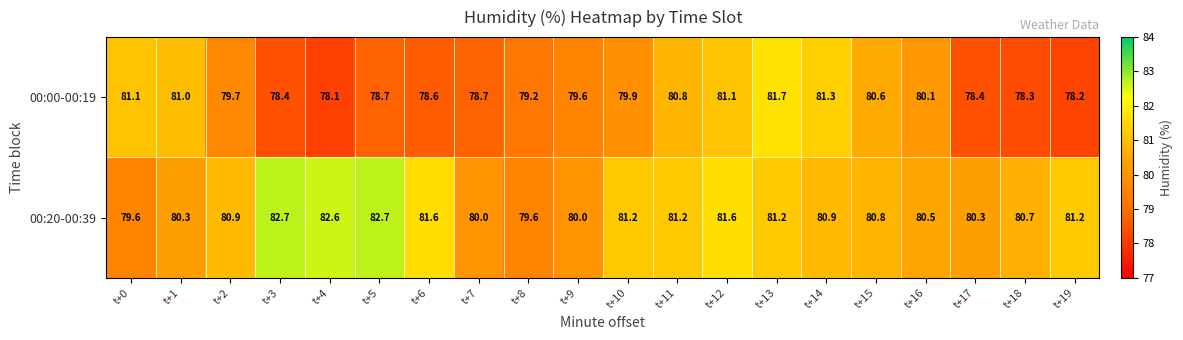

Rank the series by their average value, from lowest to highest.

00:00-00:19, 00:20-00:39